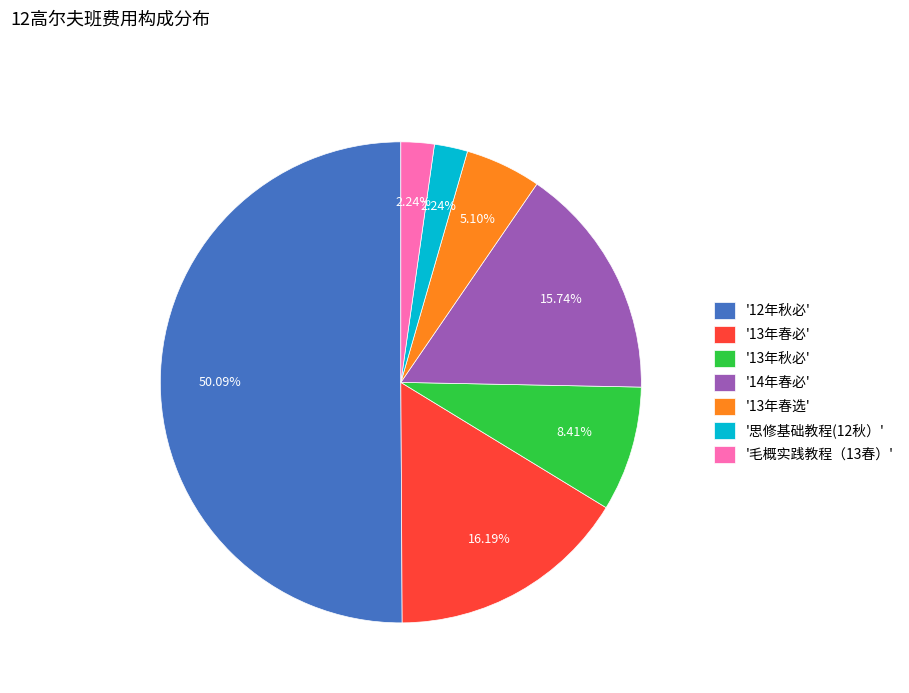

Approximately how many times larger is the value at '13年秋必' compared to '毛概实践教程（13春）'?

3.8